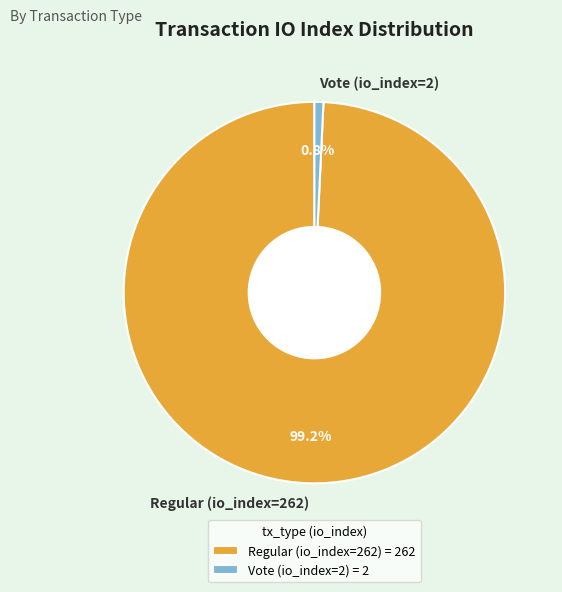

What percentage is the Regular (io_index=262) slice, to the nearest percent?

99%